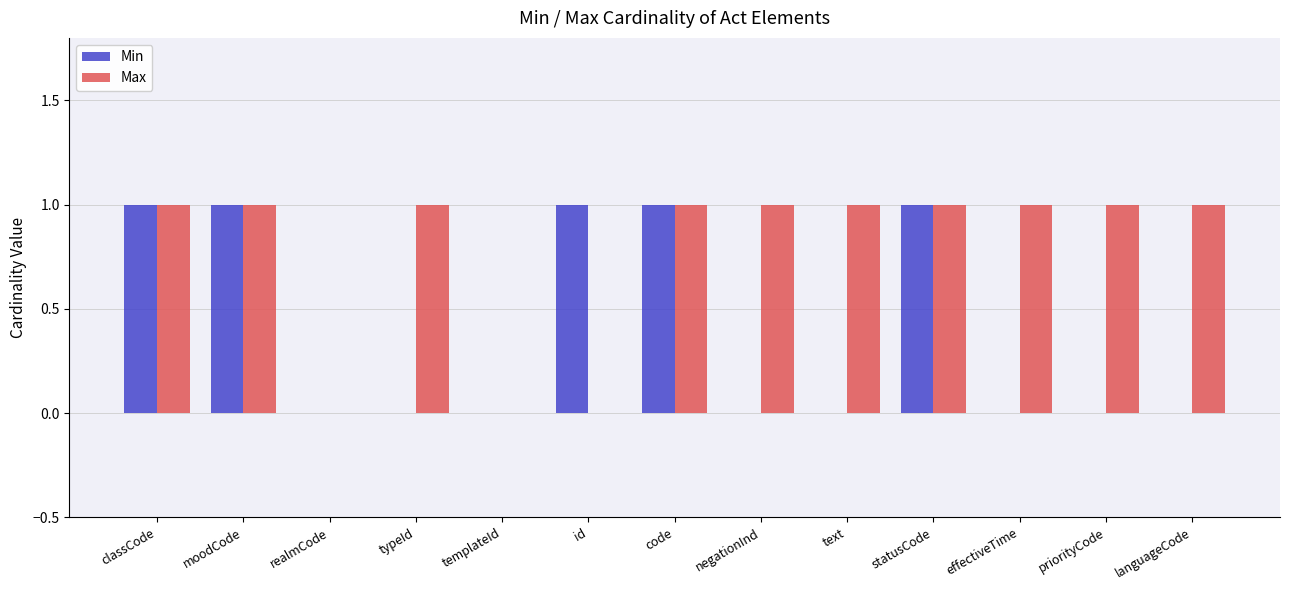

What is the total value across all series at moodCode?

2